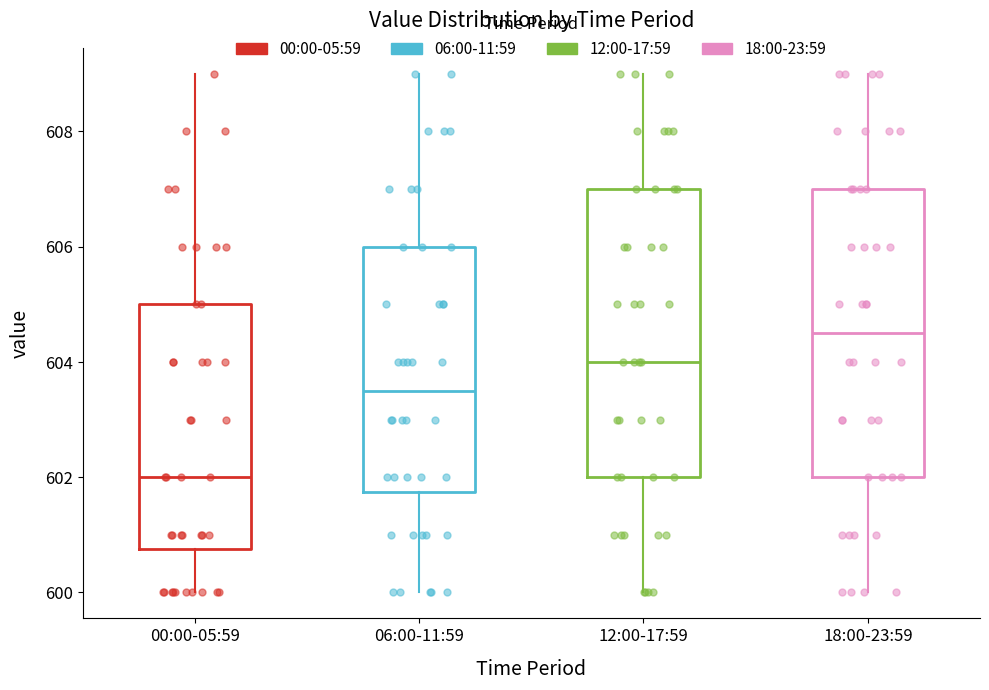

Reading left to right, transcribe this box plot: for each box, give where its median line is, the range the box spans, and where its two whiskers end, as read against the y-axis. The values are not printed on the chart, so give them approximately, as read against the axis.

00:00-05:59: median 602.0, box 600.8 to 605.0, whiskers 600.0 to 609.0
06:00-11:59: median 603.6, box 601.8 to 606.0, whiskers 600.0 to 609.0
12:00-17:59: median 604.0, box 602.0 to 607.0, whiskers 600.0 to 609.0
18:00-23:59: median 604.6, box 602.0 to 607.0, whiskers 600.0 to 609.0